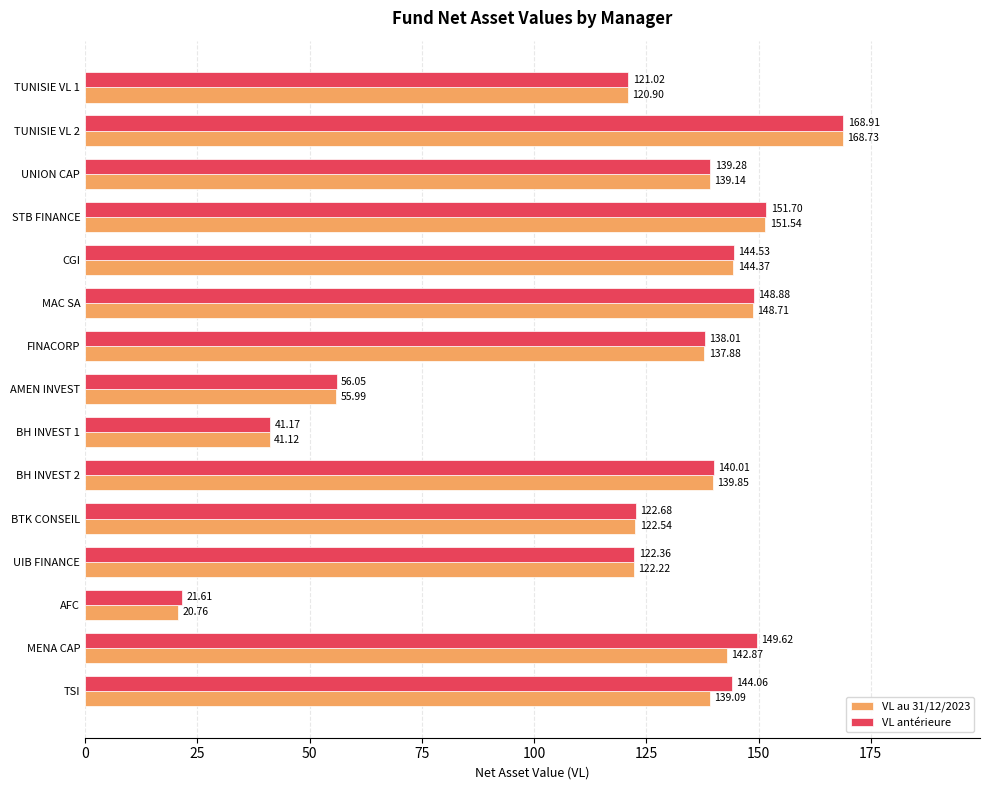

Rank the series by their maximum value, from lowest to highest.

VL au 31/12/2023, VL antérieure